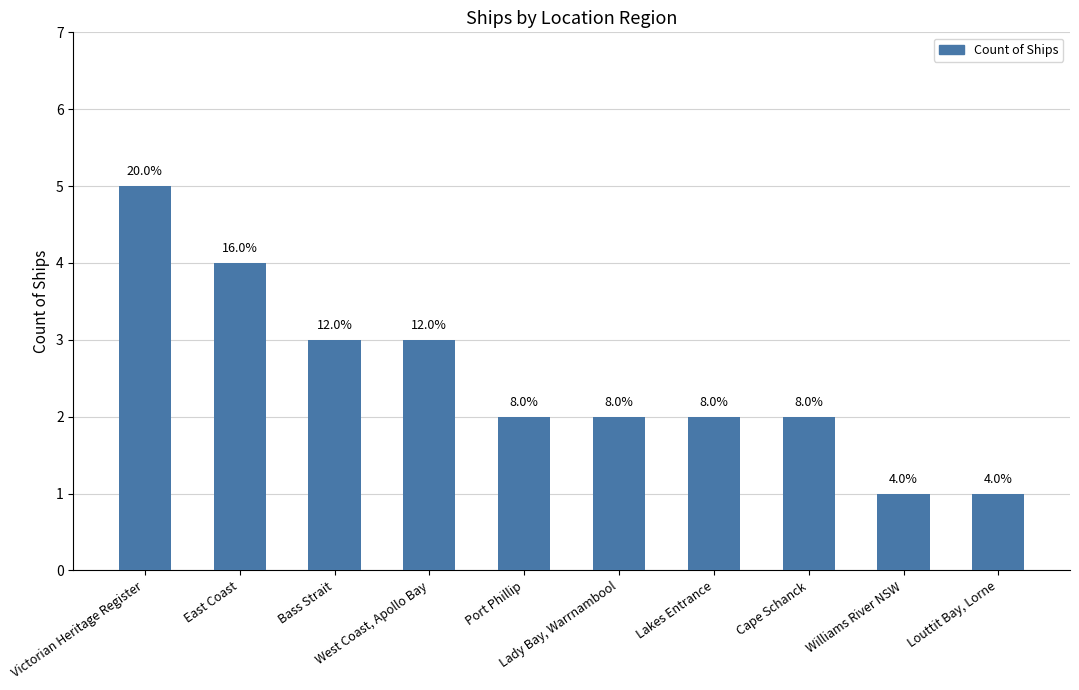

How many bars are there in total?

10